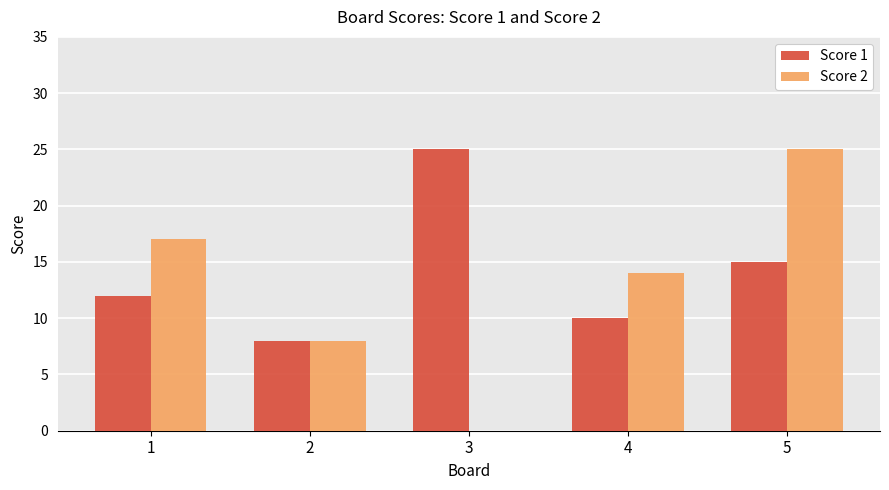

How many Score 2 values are between 8 and 17?

3